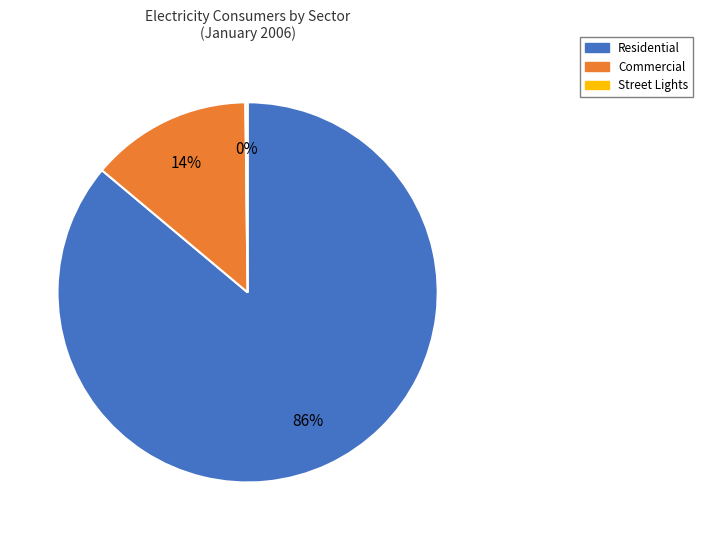

What percentage is the Residential slice, to the nearest percent?

86%